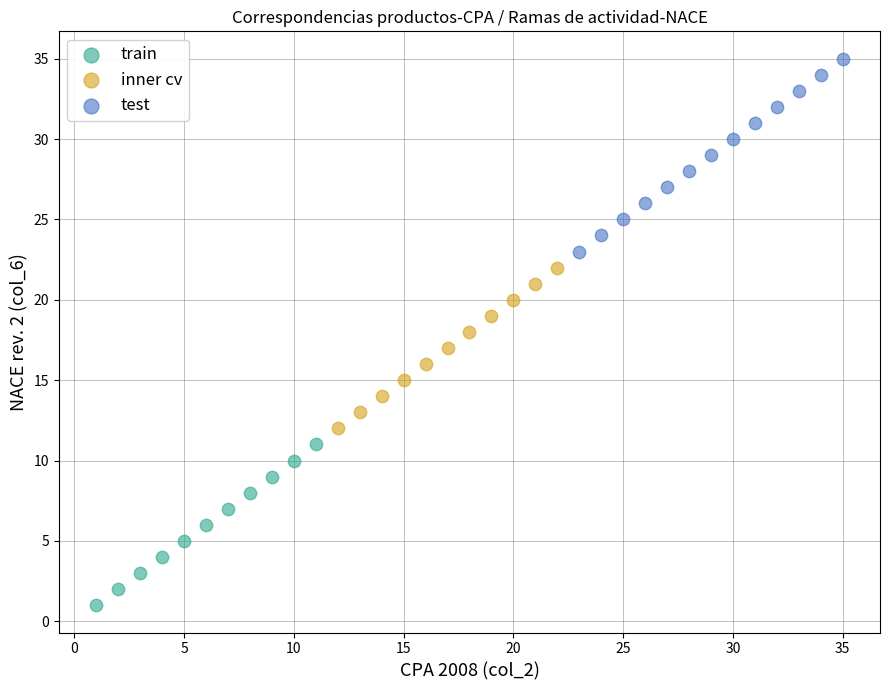

Which series contains the highest Y value?

test